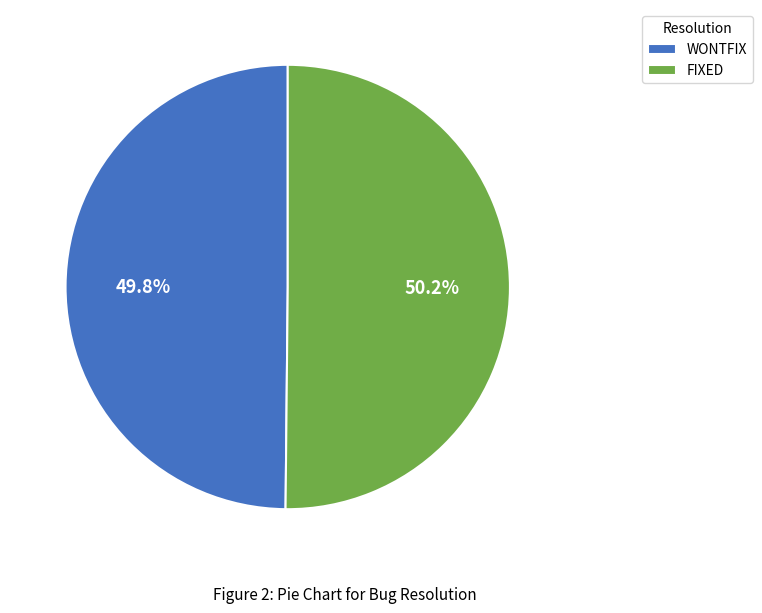

True or false: WONTFIX accounts for 61% of the total.

False